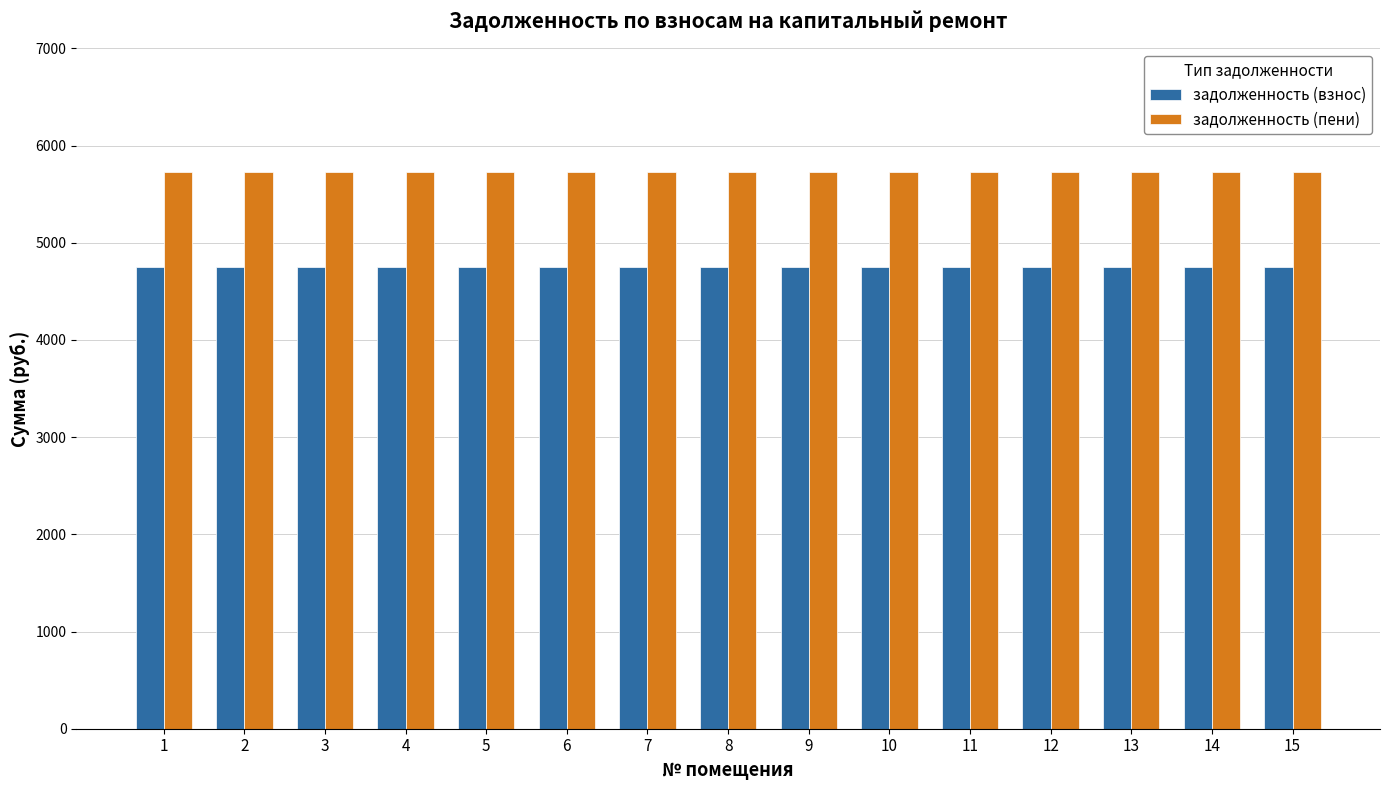

Is it true that задолженность (взнос) equals 4750.5 at 4?

True